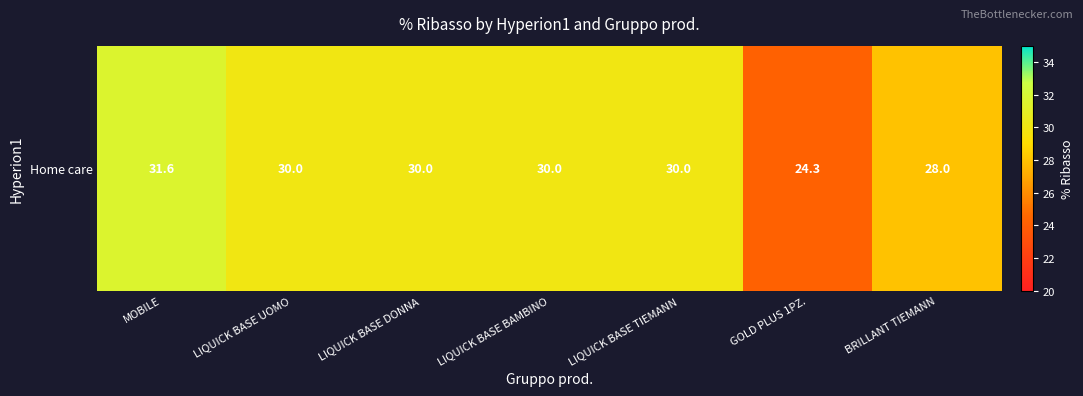

Which category has the lowest value across all series?

GOLD PLUS 1PZ.